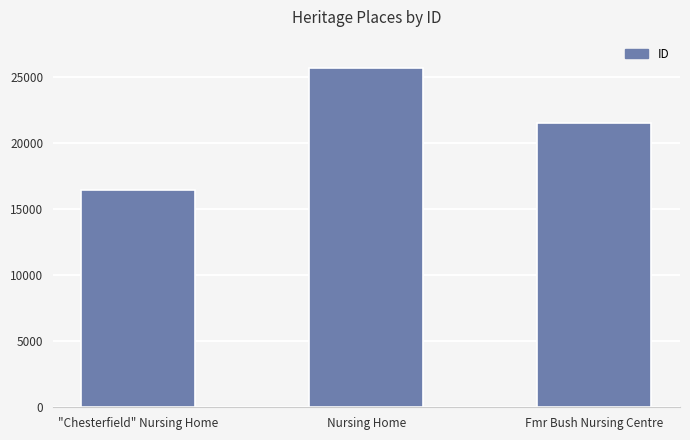

What is the change in value from "Chesterfield" Nursing Home to Fmr Bush Nursing Centre?

+5093